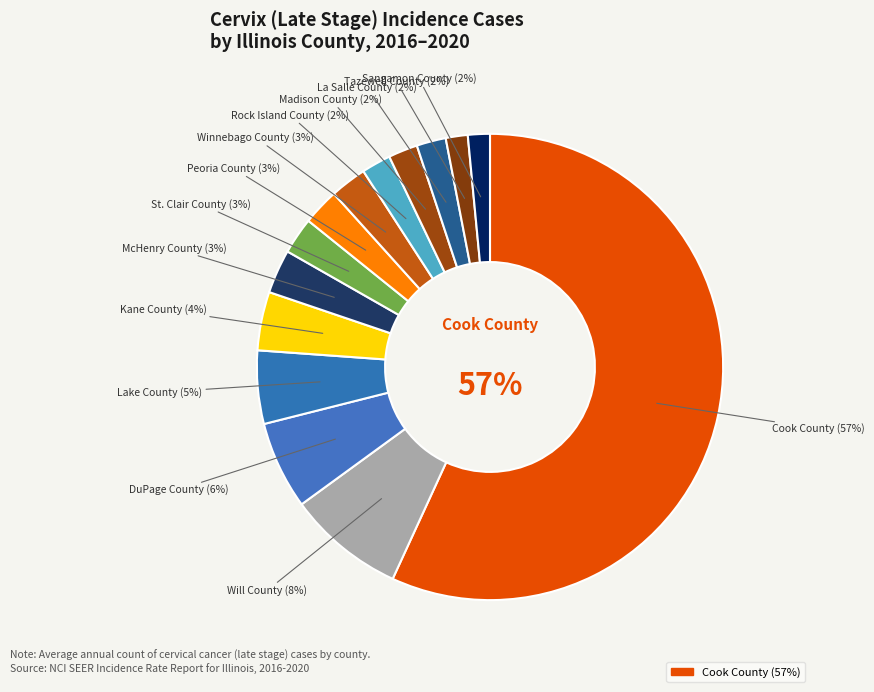

To the nearest percent, what is the average slice percentage?

7%